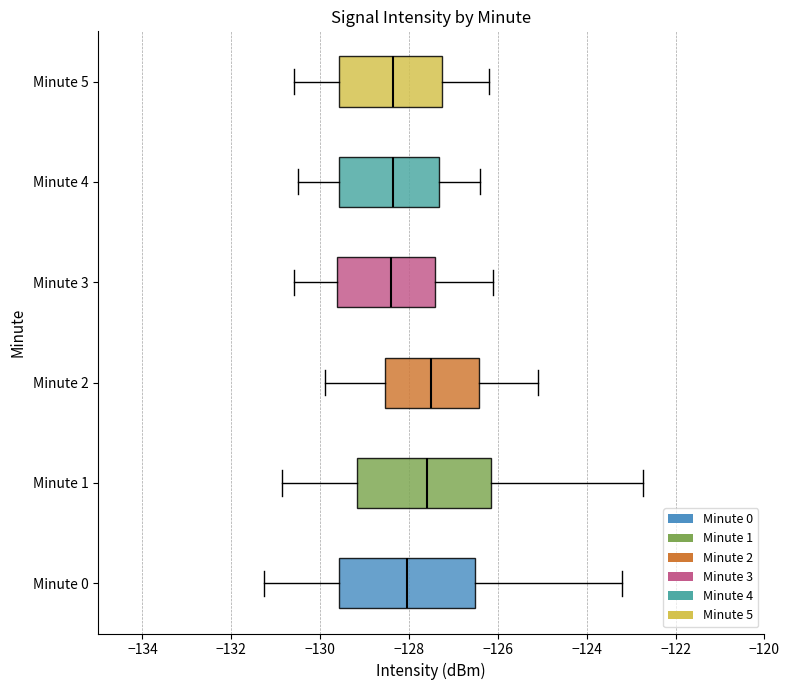

Where does the right whisker of the box for Minute 5 end on the x-axis? The values are not printed on the chart, so give them approximately, as read against the axis.

-126.2